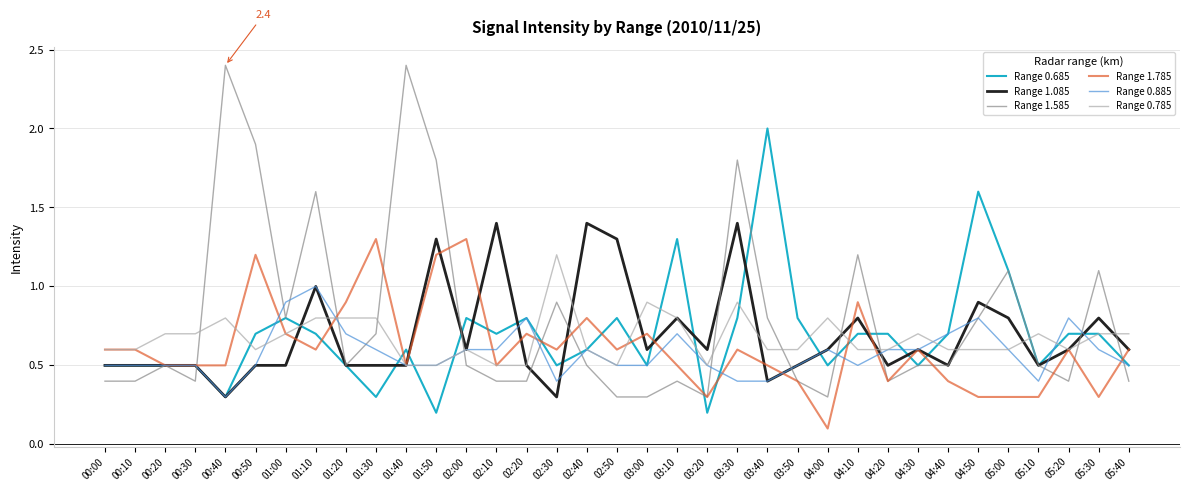

Reading left to right, transcribe all the data shown in this chart.

Range 0.685: 0.5	0.5	0.5	0.5	0.3	0.7	0.8	0.7	0.5	0.3	0.6	0.2	0.8	0.7	0.8	0.5	0.6	0.8	0.5	1.3	0.2	0.8	2.0	0.8	0.5	0.7	0.7	0.5	0.7	1.6	1.1	0.5	0.7	0.7	0.5
Range 1.085: 0.5	0.5	0.5	0.5	0.3	0.5	0.5	1.0	0.5	0.5	0.5	1.3	0.6	1.4	0.5	0.3	1.4	1.3	0.6	0.8	0.6	1.4	0.4	0.5	0.6	0.8	0.5	0.6	0.5	0.9	0.8	0.5	0.6	0.8	0.6
Range 1.585: 0.4	0.4	0.5	0.4	2.4	1.9	0.8	1.6	0.5	0.7	2.4	1.8	0.5	0.4	0.4	0.9	0.5	0.3	0.3	0.4	0.3	1.8	0.8	0.4	0.3	1.2	0.4	0.5	0.5	0.8	1.1	0.5	0.4	1.1	0.4
Range 1.785: 0.6	0.6	0.5	0.5	0.5	1.2	0.7	0.6	0.9	1.3	0.5	1.2	1.3	0.5	0.7	0.6	0.8	0.6	0.7	0.5	0.3	0.6	0.5	0.4	0.1	0.9	0.4	0.6	0.4	0.3	0.3	0.3	0.6	0.3	0.6
Range 0.885: 0.5	0.5	0.5	0.5	0.3	0.5	0.9	1.0	0.7	0.6	0.5	0.5	0.6	0.6	0.8	0.4	0.6	0.5	0.5	0.7	0.5	0.4	0.4	0.5	0.6	0.5	0.6	0.6	0.7	0.8	0.6	0.4	0.8	0.6	0.5
Range 0.785: 0.6	0.6	0.7	0.7	0.8	0.6	0.7	0.8	0.8	0.8	0.5	0.5	0.6	0.5	0.5	1.2	0.6	0.5	0.9	0.8	0.5	0.9	0.6	0.6	0.8	0.6	0.6	0.7	0.6	0.6	0.6	0.7	0.6	0.7	0.7